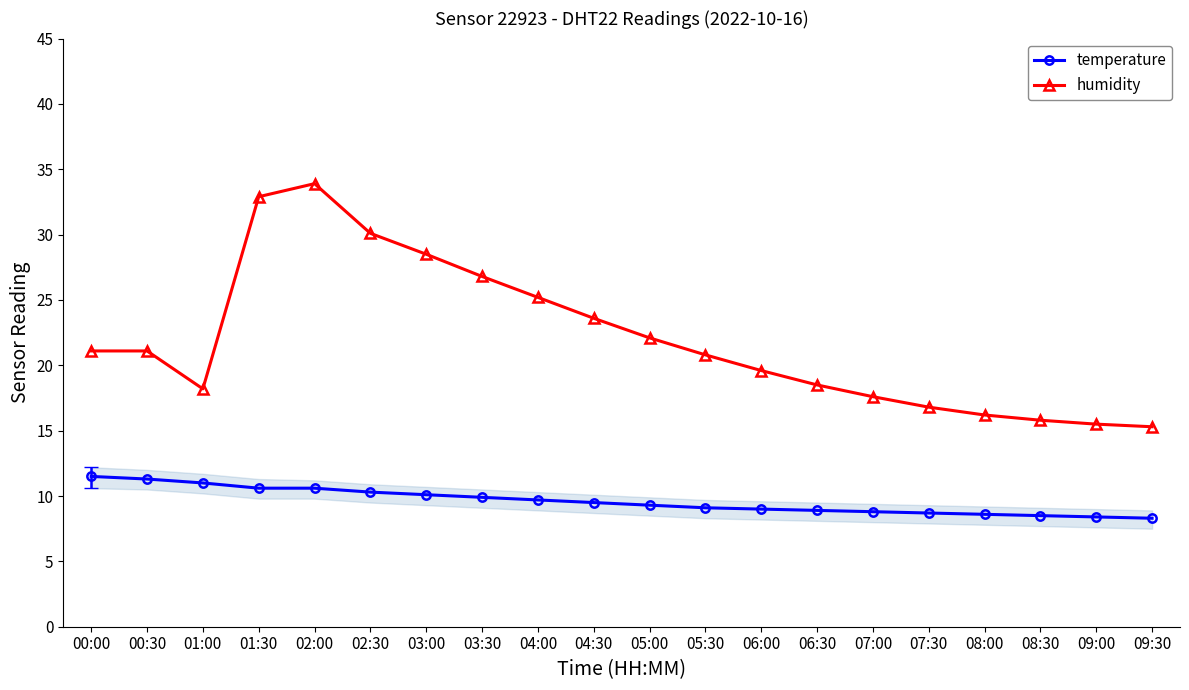

What is the highest value of the temperature series?

11.5